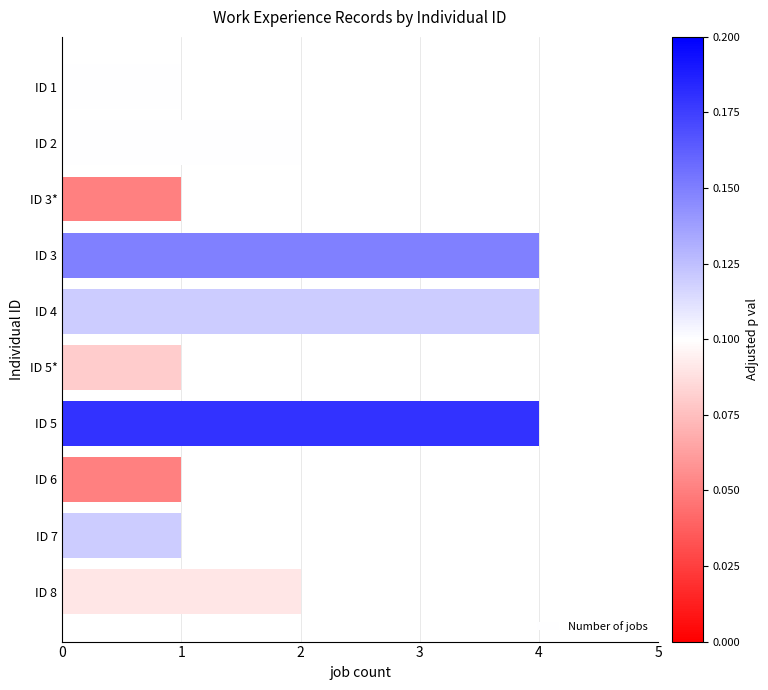

True or false: the data shows 1 at ID 6.

True